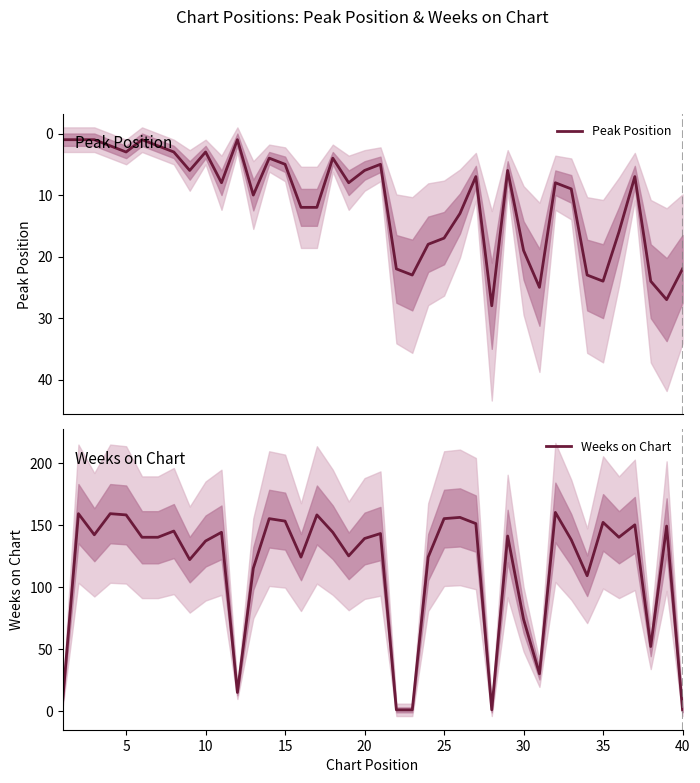

How many values in the Peak Position series exceed 8?

18